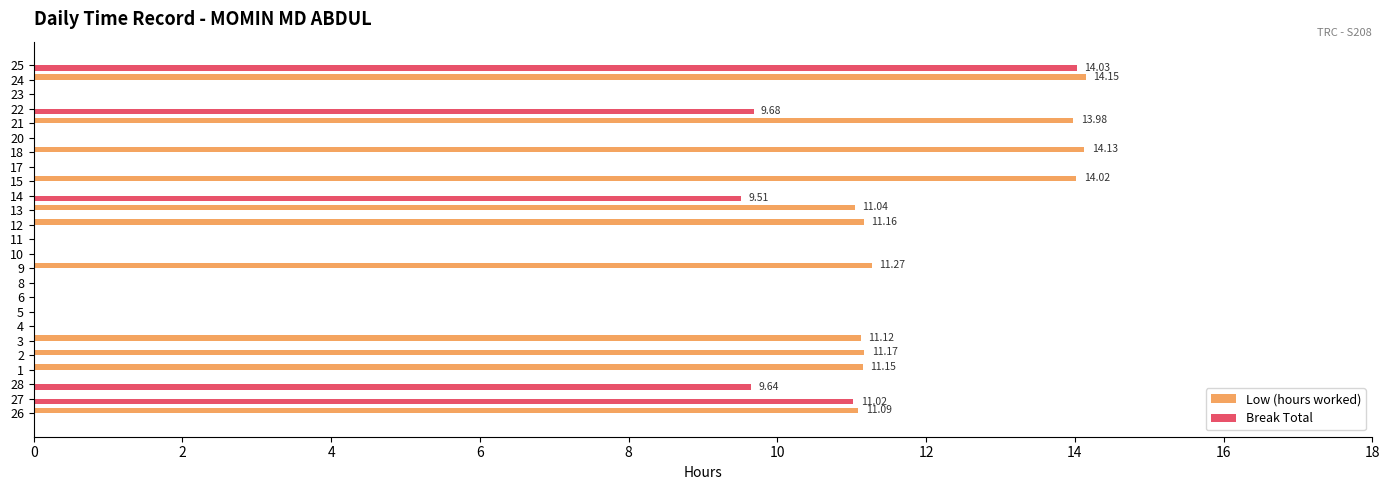

Which series has the largest total across all categories?

Low (hours worked)